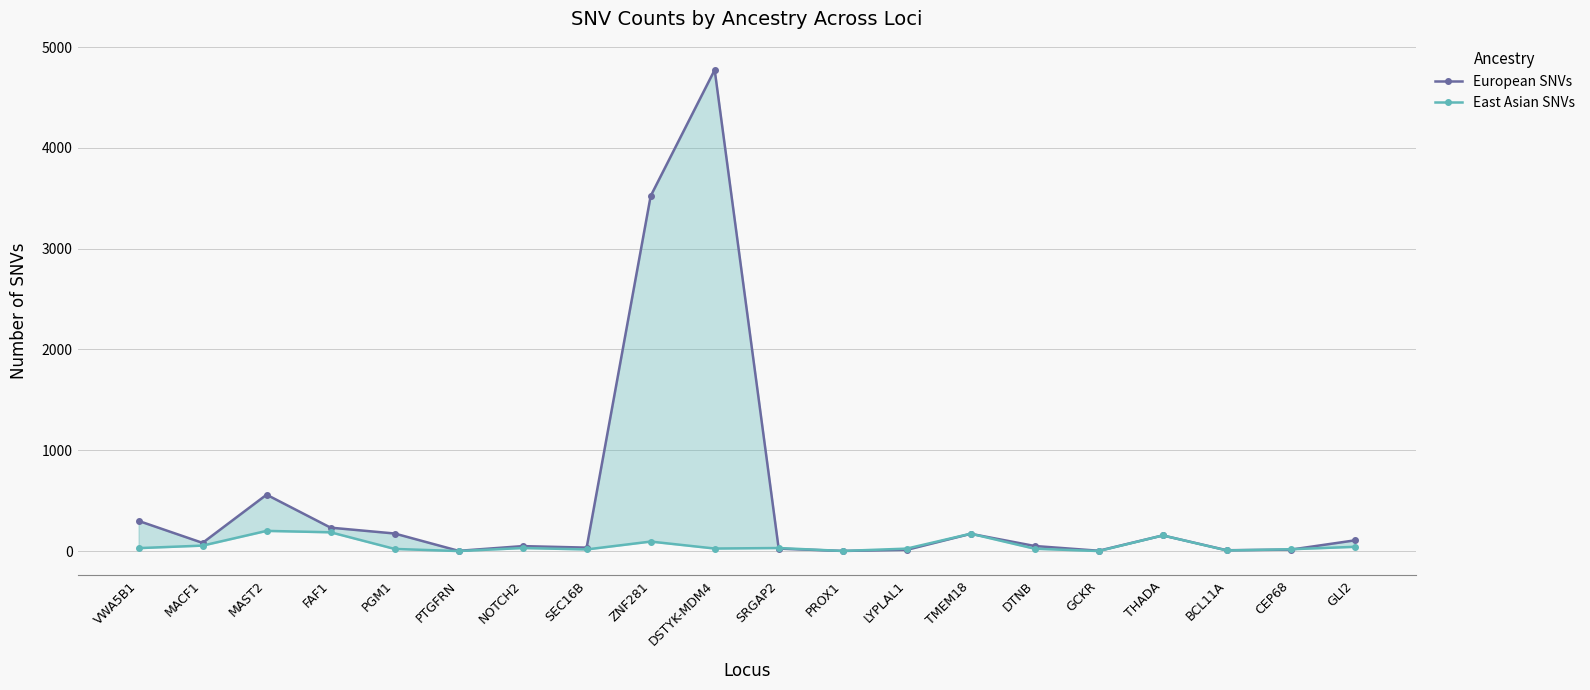

What is the difference between the European SNVs values at MACF1 and GCKR?

78